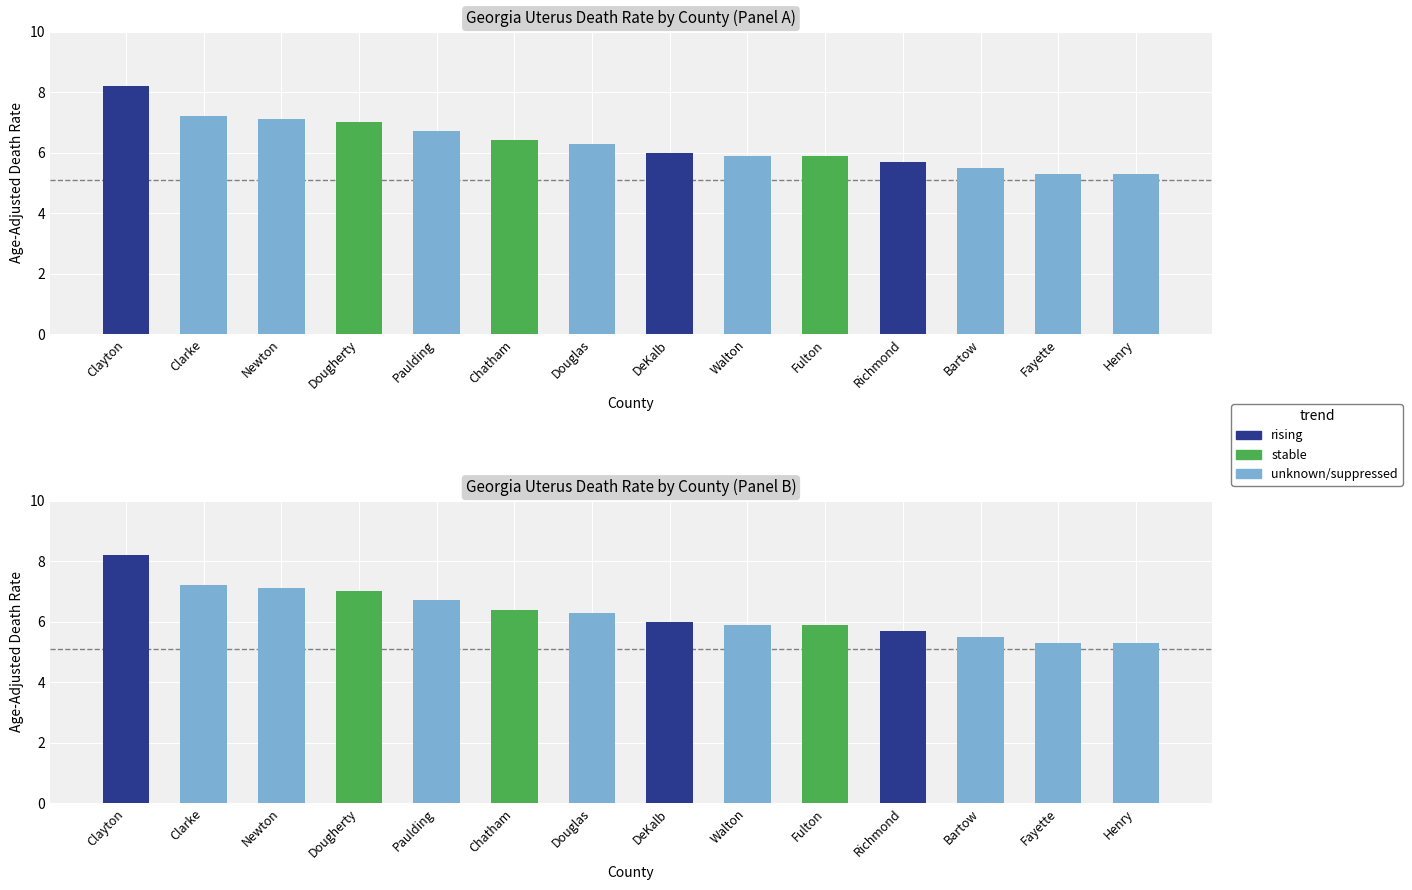

The value at Clarke is 7.2. True or false?

True